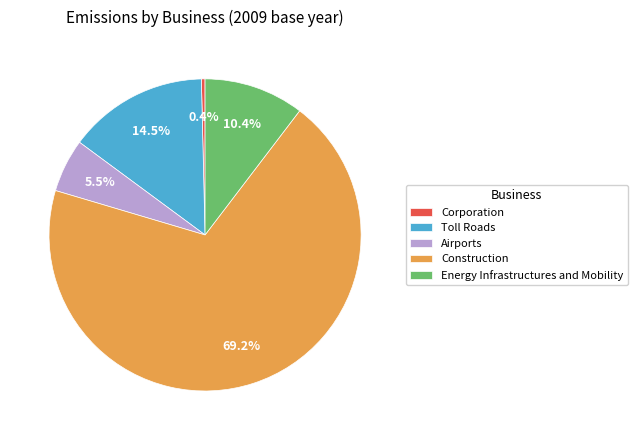

What is the largest slice in the pie chart?

Construction